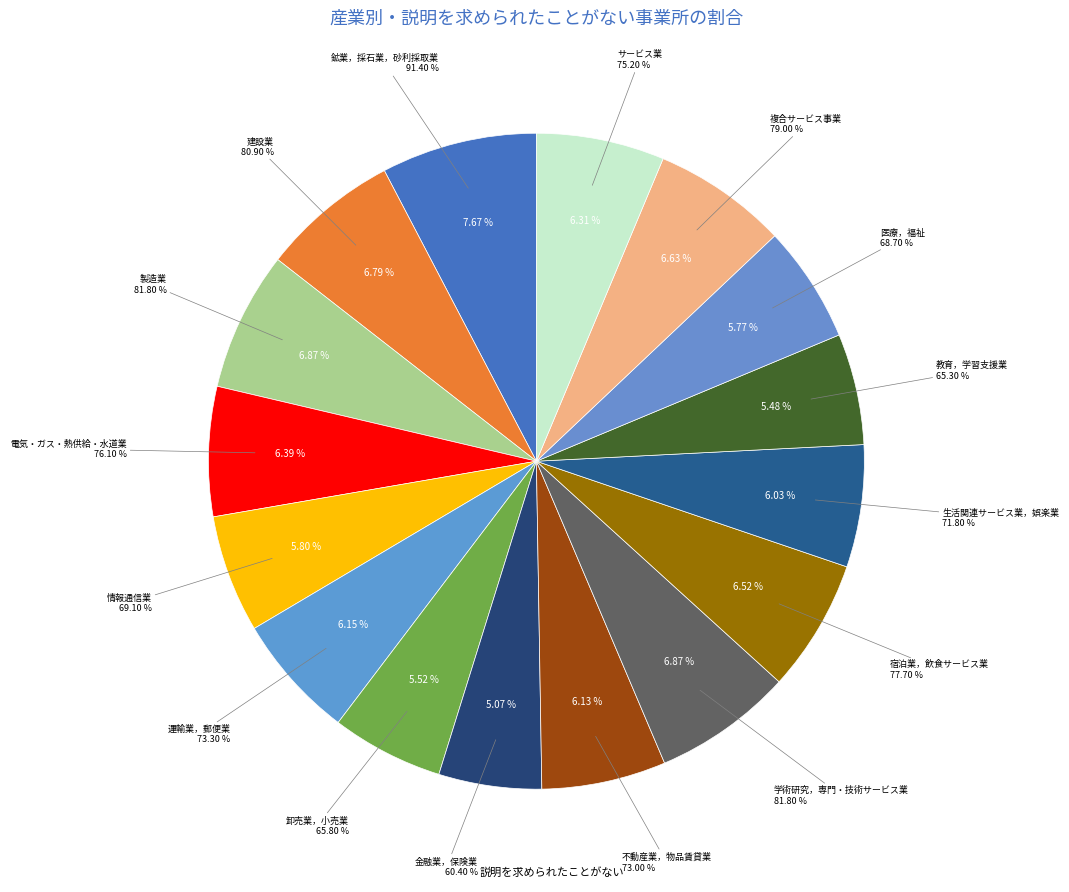

How many slices are in this pie chart?

16